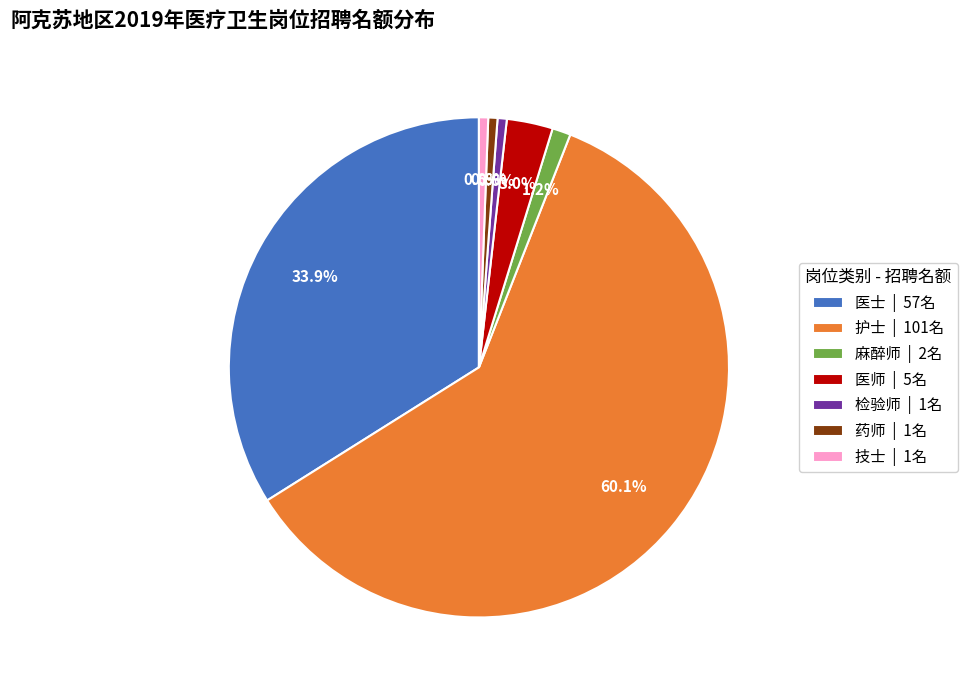

To the nearest percent, what is the combined percentage of 医师 and 麻醉师?

4%